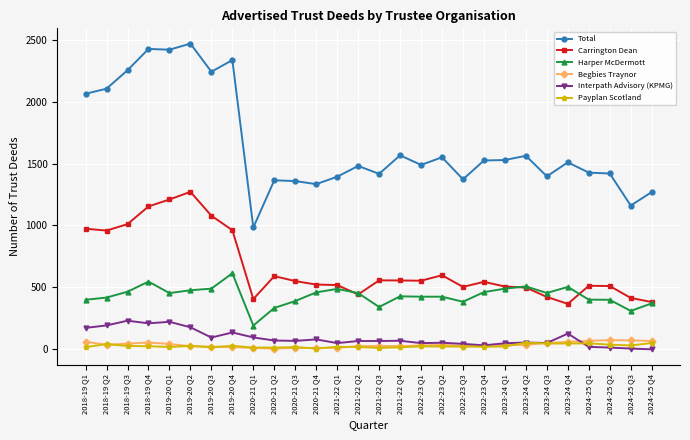

Does the chart have visible grid lines?

Yes